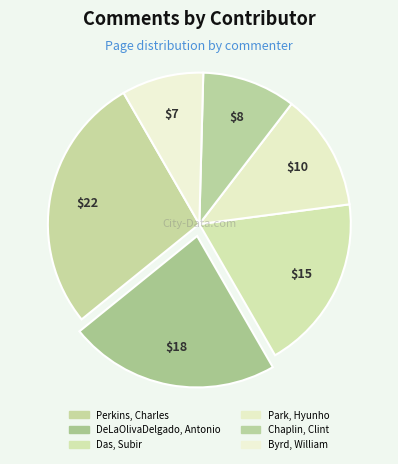

How many segments does this pie chart have?

6